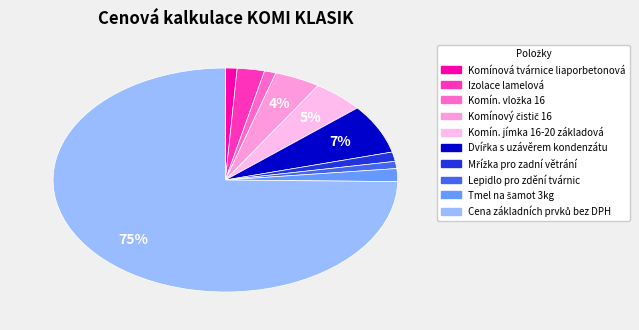

Which category has the biggest portion of the pie?

Cena základních prvků bez DPH